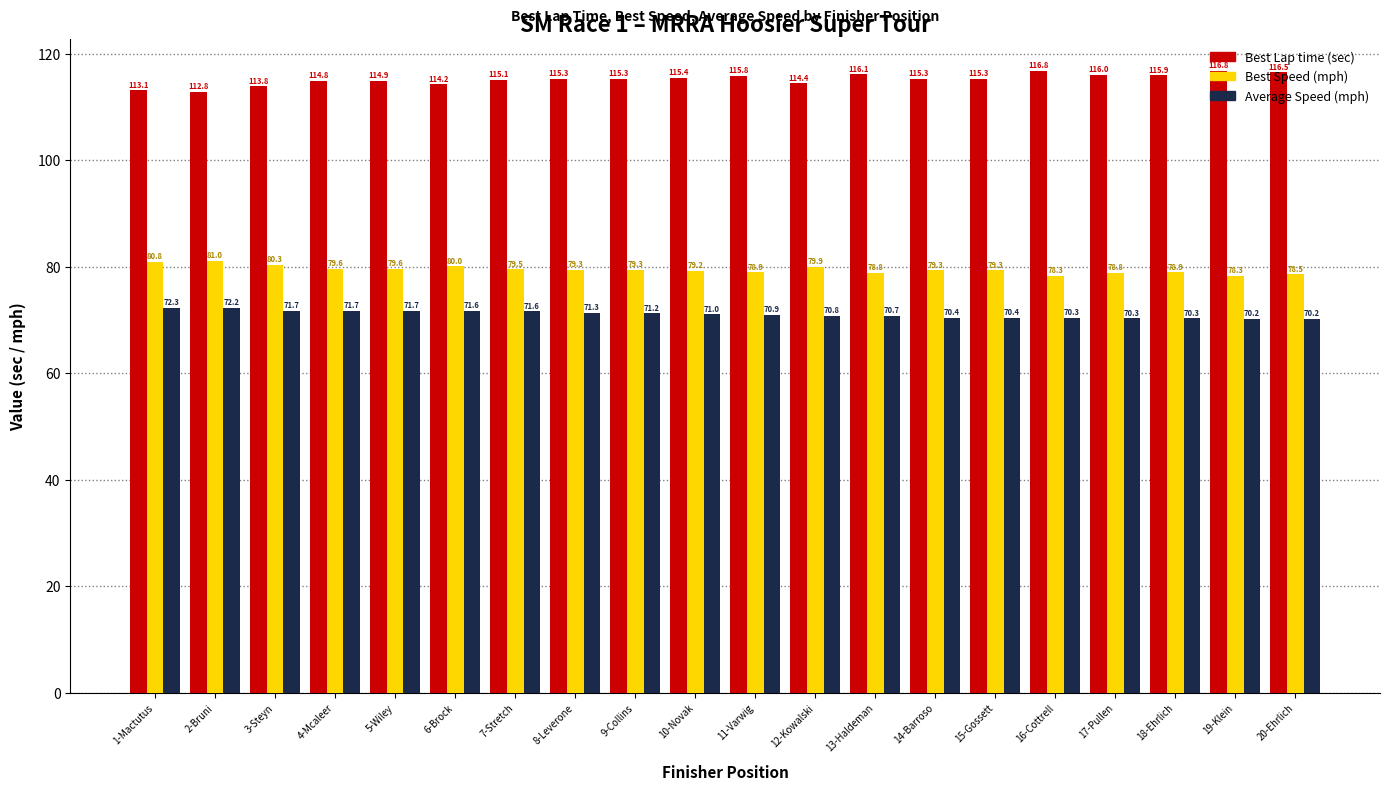

How many bars are there in each group?

3